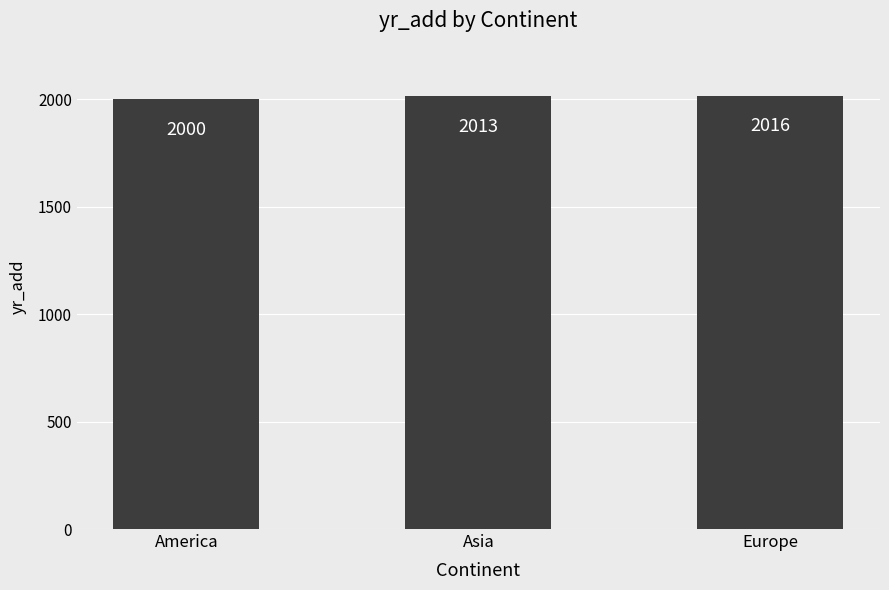

What value does the data have at America?

2000